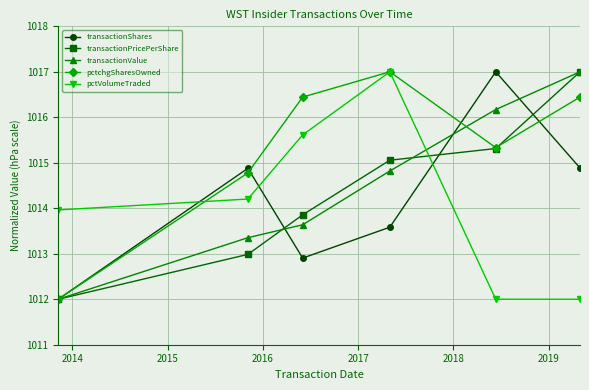

Is this an area chart (filled region under the line)?

No